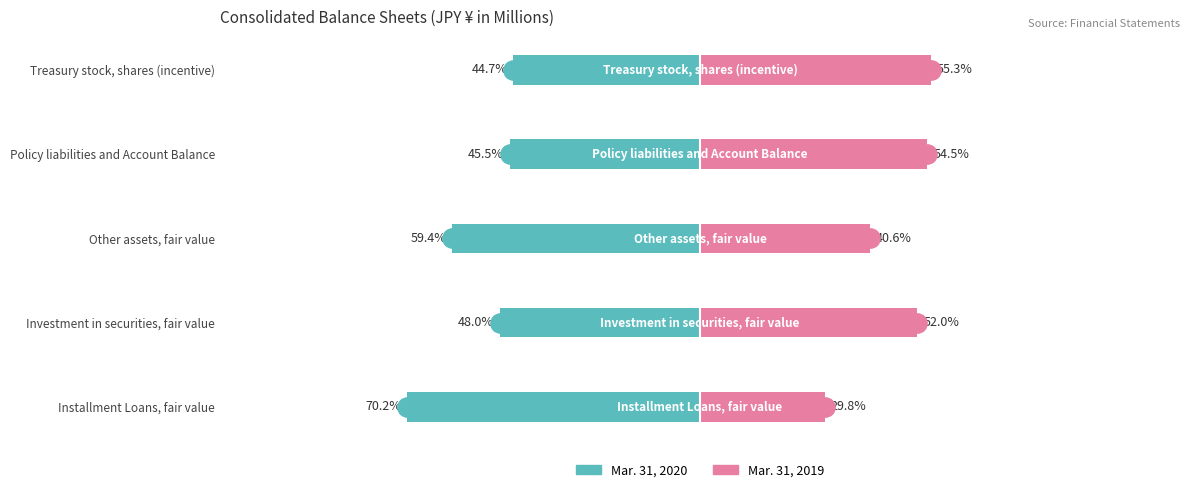

At which category is the sum across all series the highest?

Treasury stock, shares (incentive)